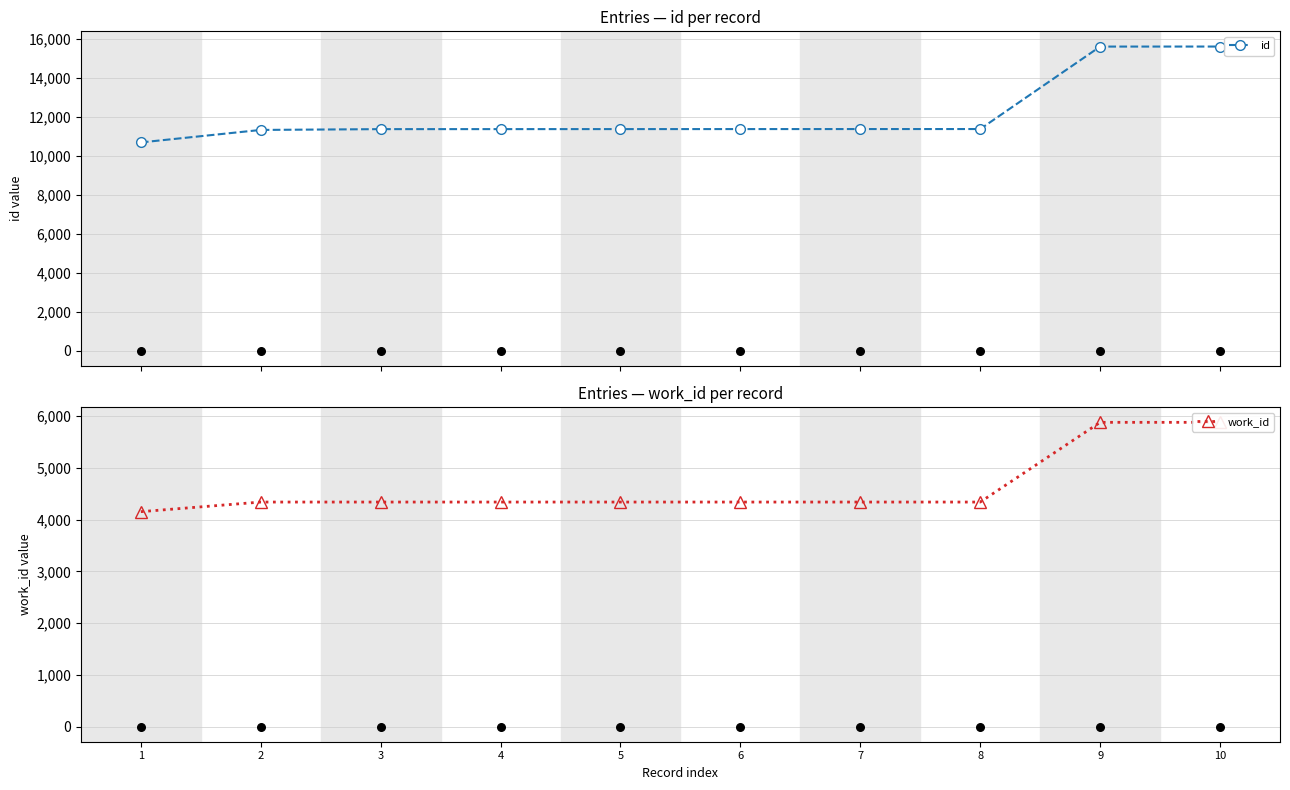

What is the value of the id point at the 10th from the left?

15623